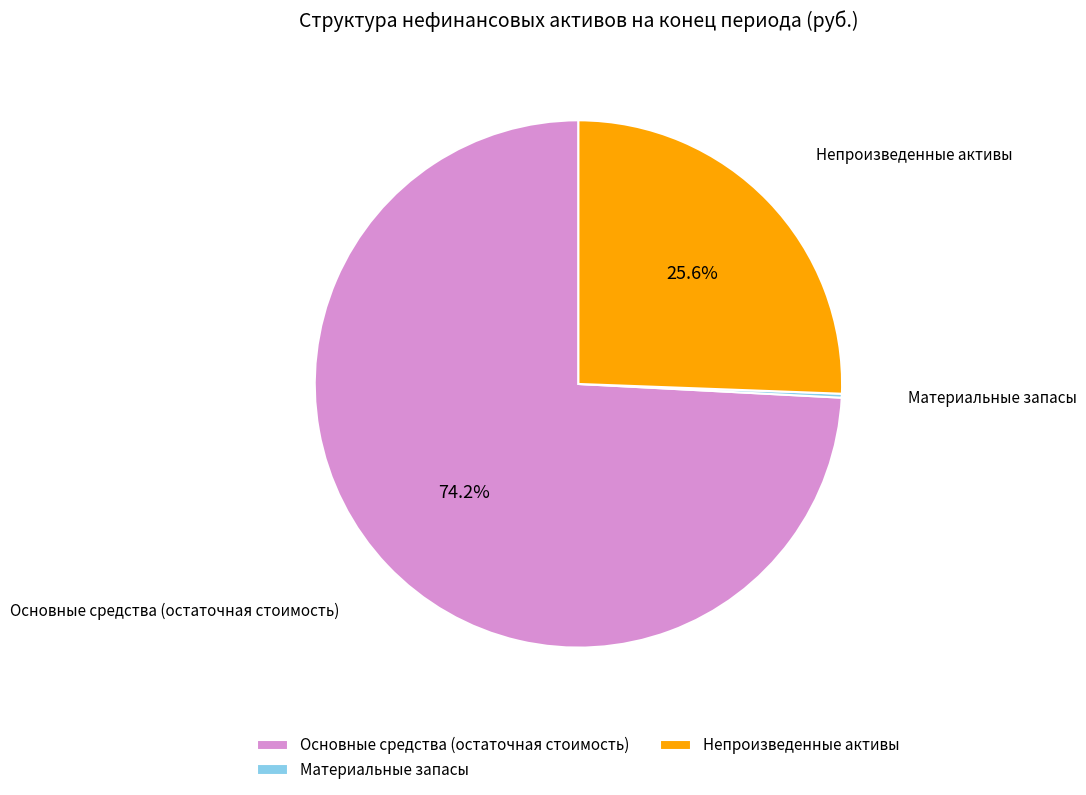

To the nearest percent, what is the difference between the largest and smallest slice percentages?

74%